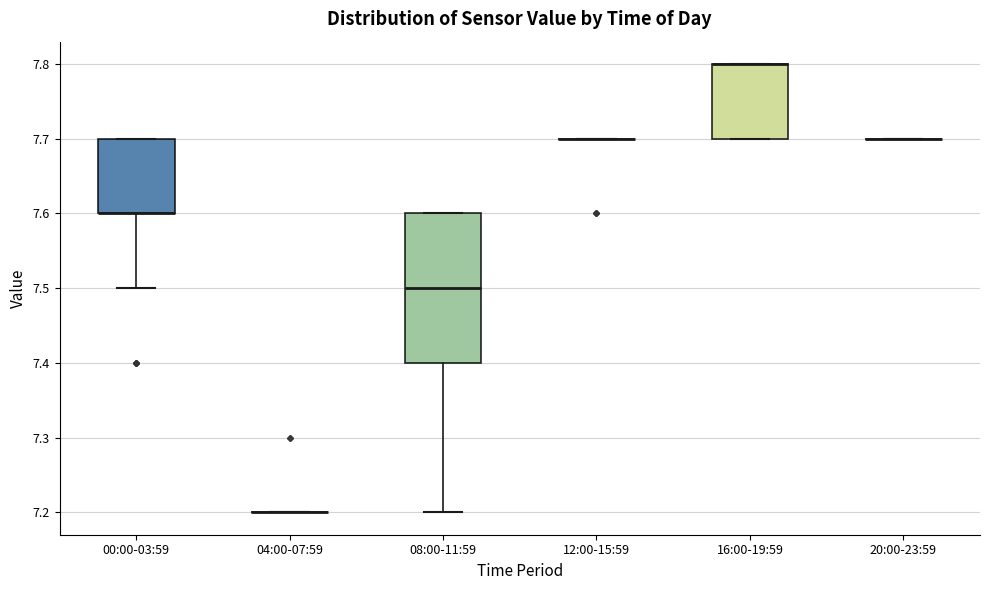

Where is the lower edge of the box for 16:00-19:59 on the y-axis? The values are not printed on the chart, so give them approximately, as read against the axis.

7.7